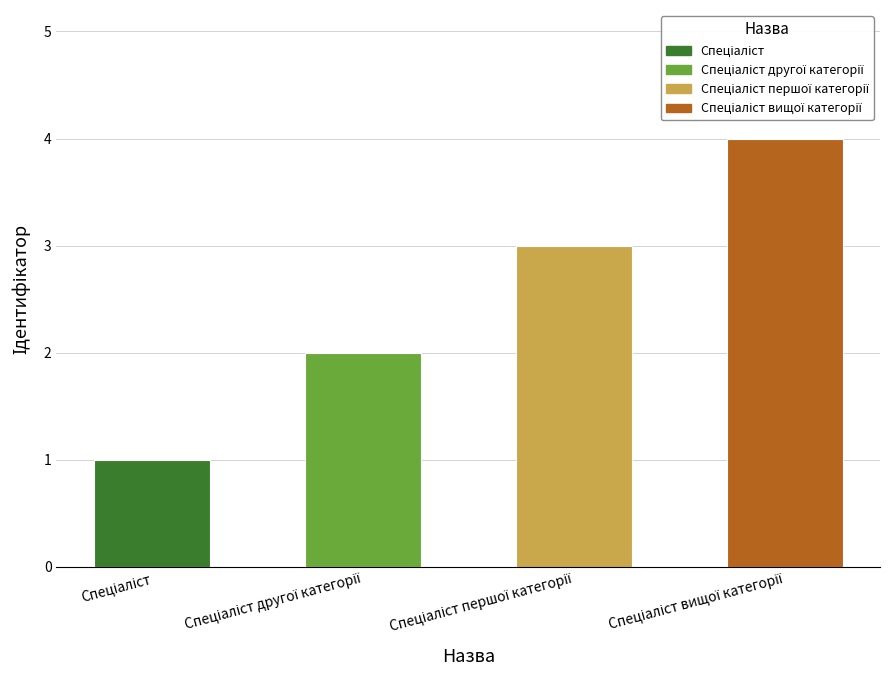

Rank the categories by value from lowest to highest.

Спеціаліст, Спеціаліст другої категорії, Спеціаліст першої категорії, Спеціаліст вищої категорії